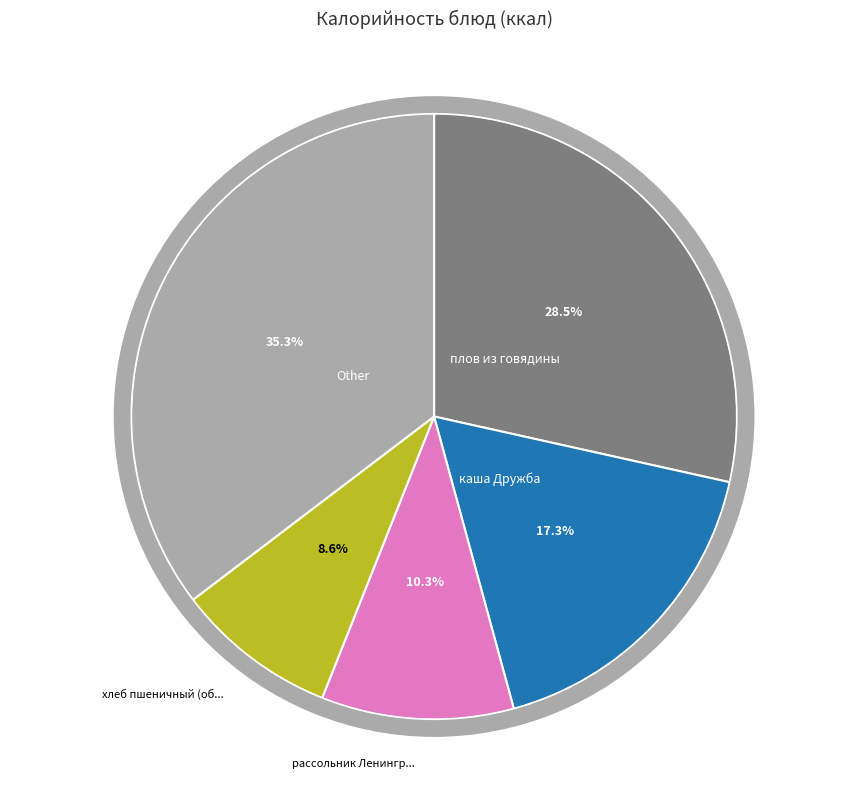

True or false: рассольник Ленинградский accounts for 18% of the total.

False